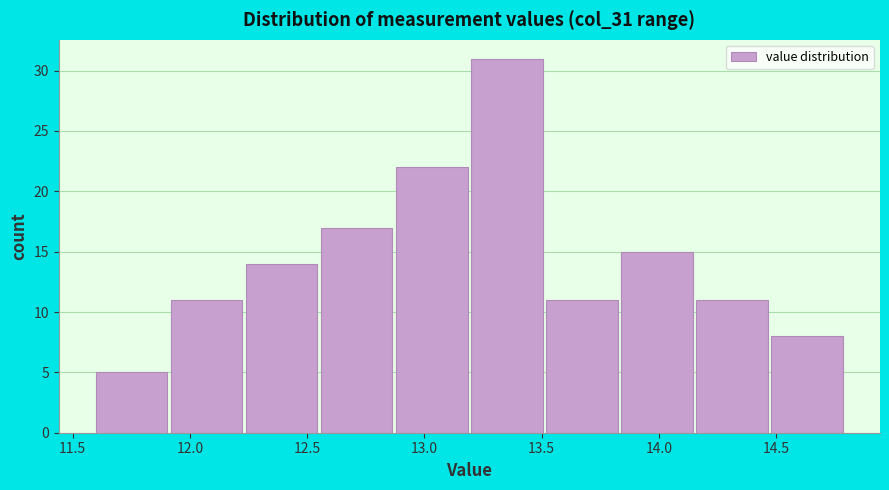

Reading left to right, list every bar in this chart as the range it spans on the x-axis followed by its height. Neither the bar edges nor the heights are printed on the chart, so give them approximately, as read against the axes.

11.60 to 11.92: 5
11.92 to 12.24: 11
12.24 to 12.56: 14
12.56 to 12.88: 17
12.88 to 13.20: 22
13.20 to 13.52: 31
13.52 to 13.84: 11
13.84 to 14.16: 15
14.16 to 14.48: 11
14.48 to 14.80: 8